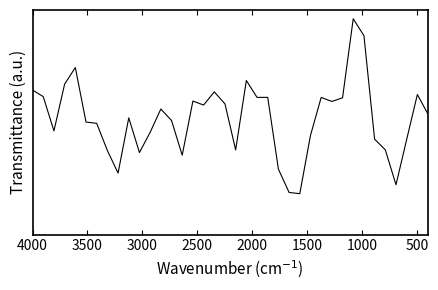

How many series are shown in this chart?

1